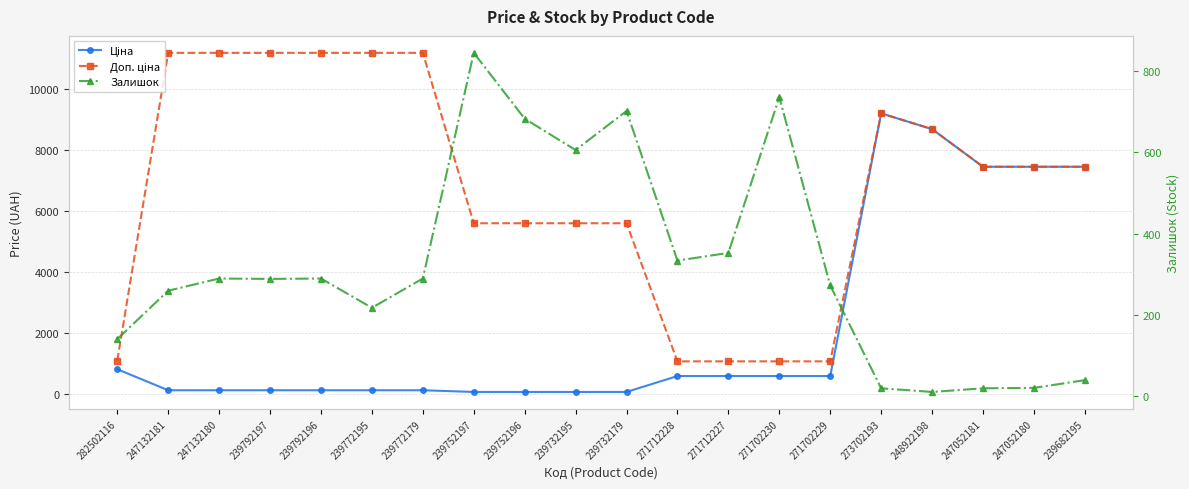

At which category does Доп. ціна reach its first local peak?

273702193